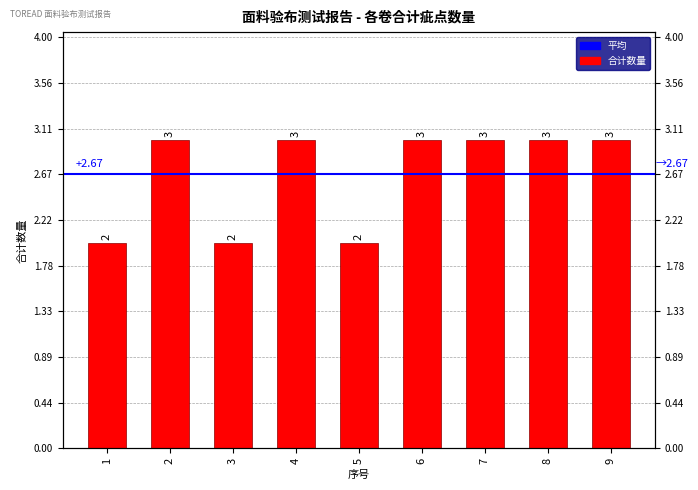

The chart shows a value of 5 at 9. True or false?

False